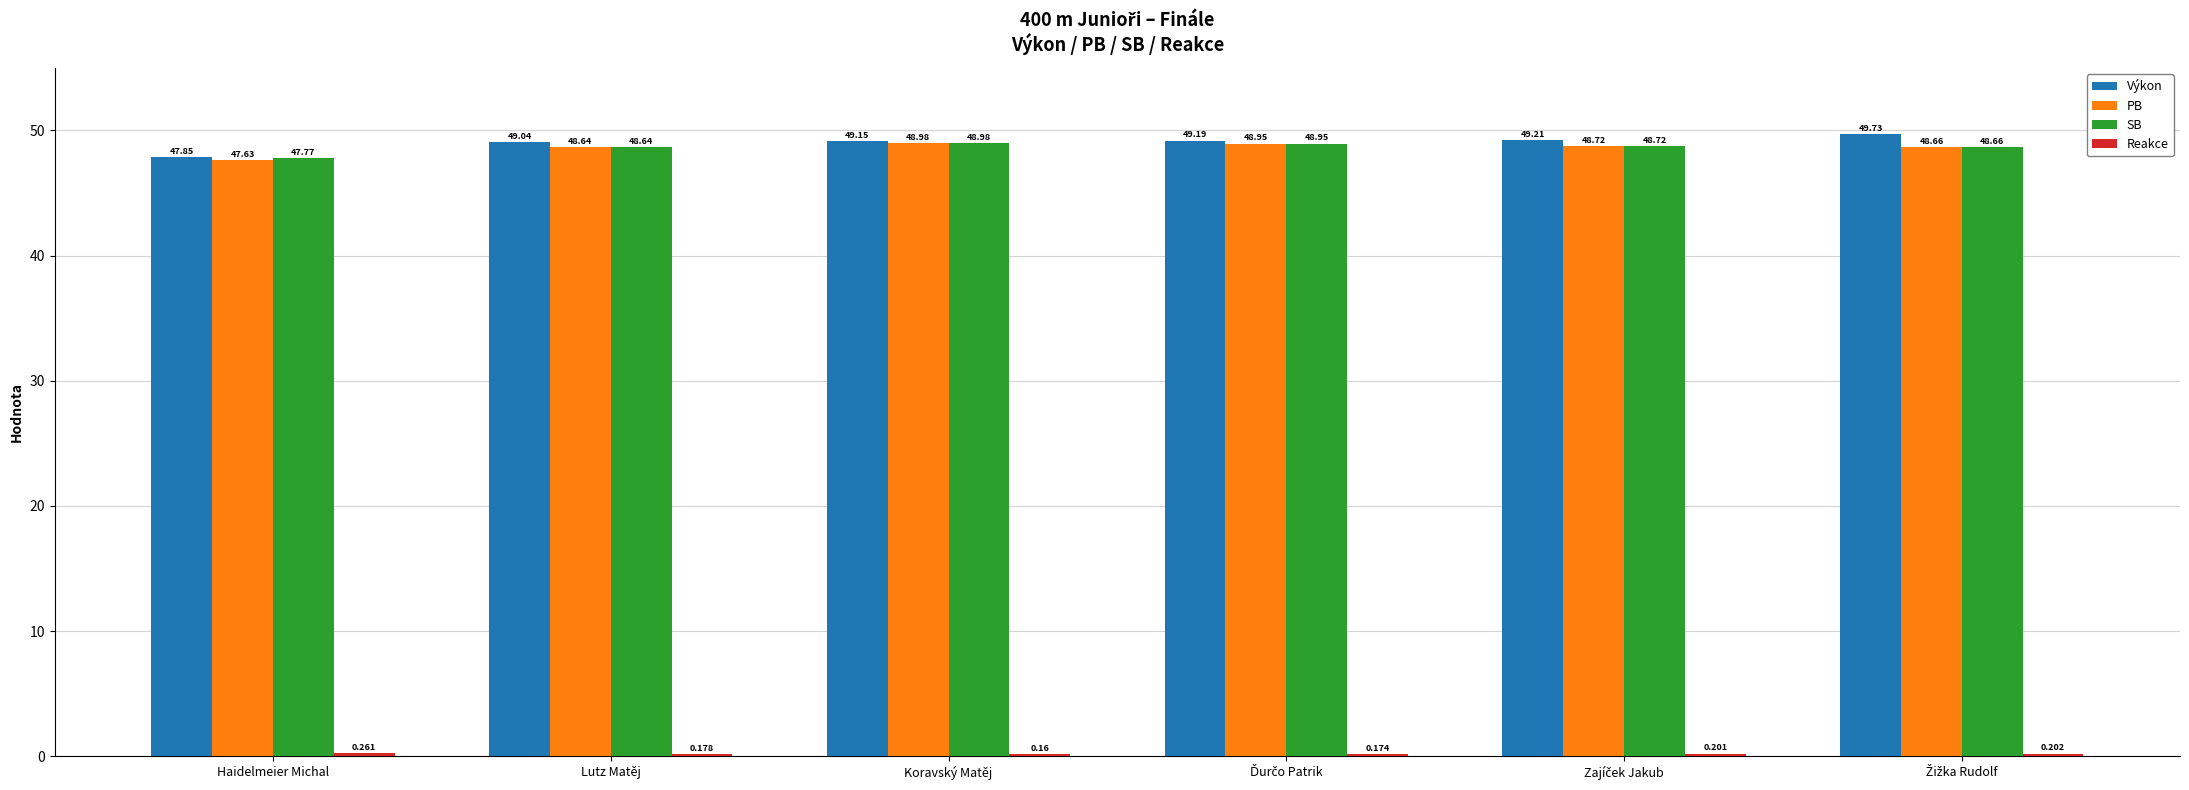

What is the greatest value displayed?

49.7